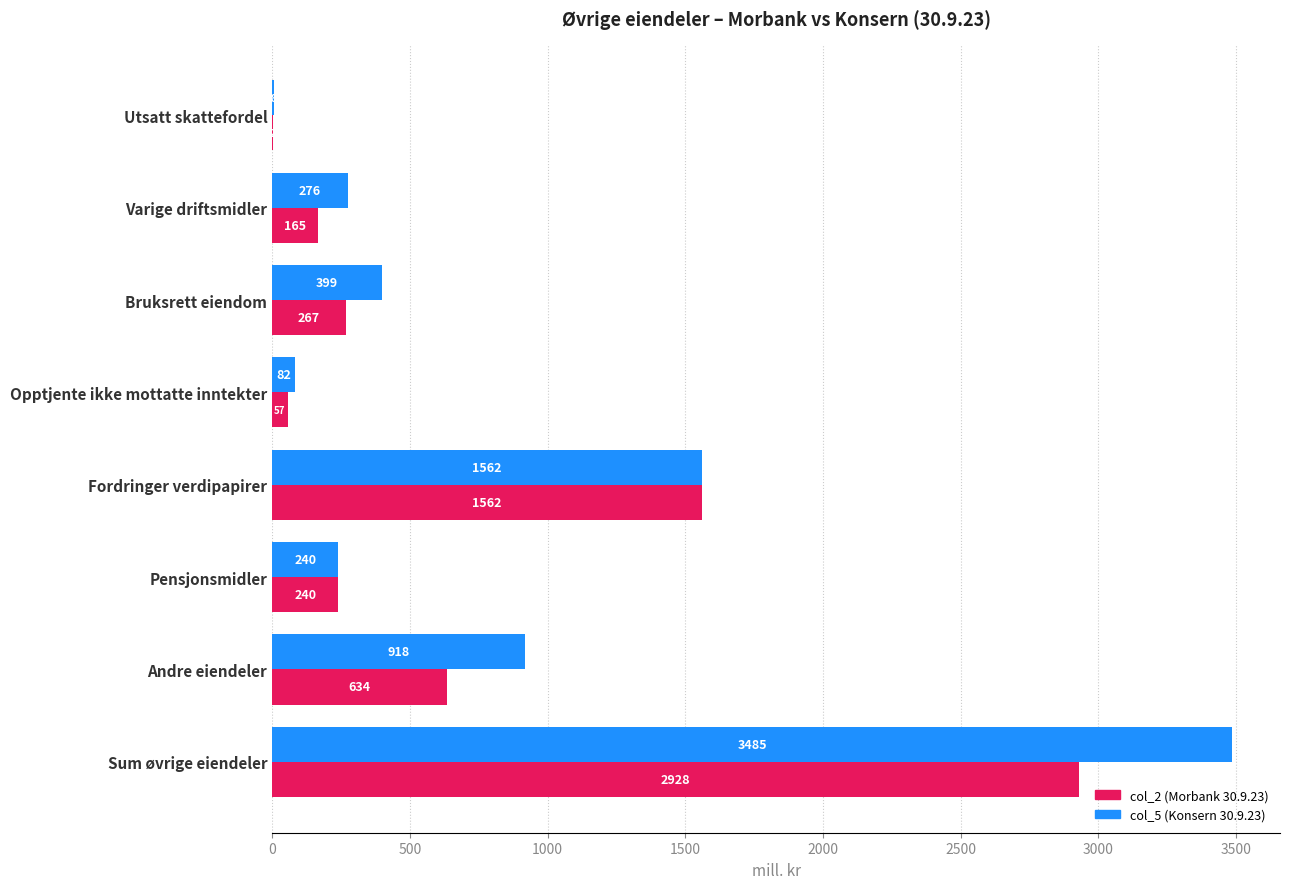

Which category has the highest value in the col_2 (Morbank 30.9.23) series?

Sum øvrige eiendeler